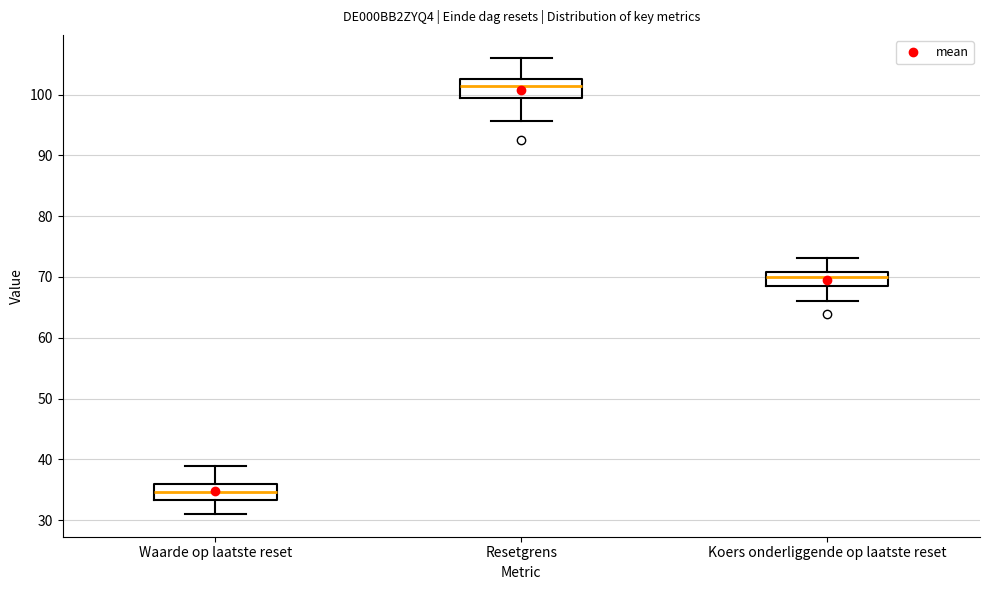

Which box's median line is the highest?

Resetgrens